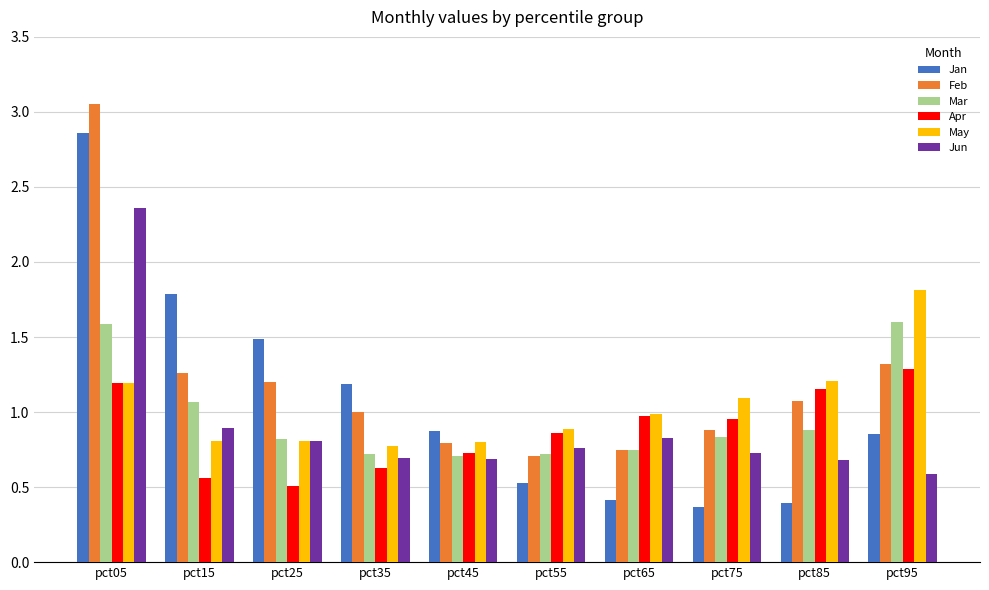

Where is Mar nearest to the value 1?

pct15